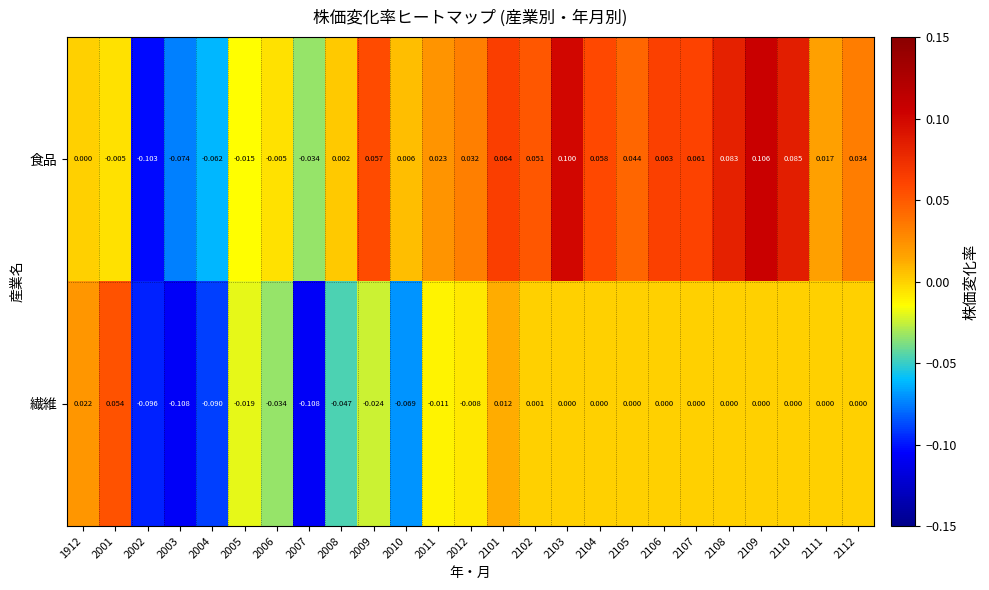

Which series has the largest range (max minus min)?

食品